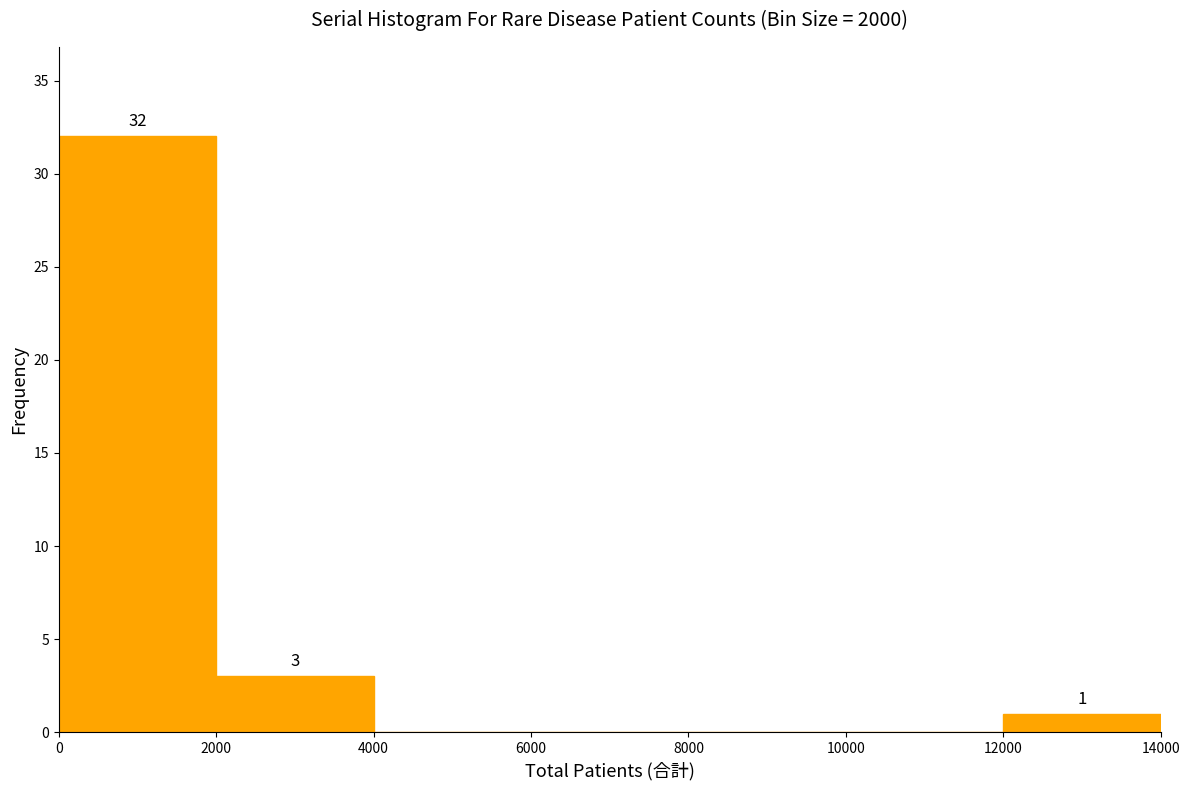

Which range on the x-axis has the tallest bar?

0 to 2000